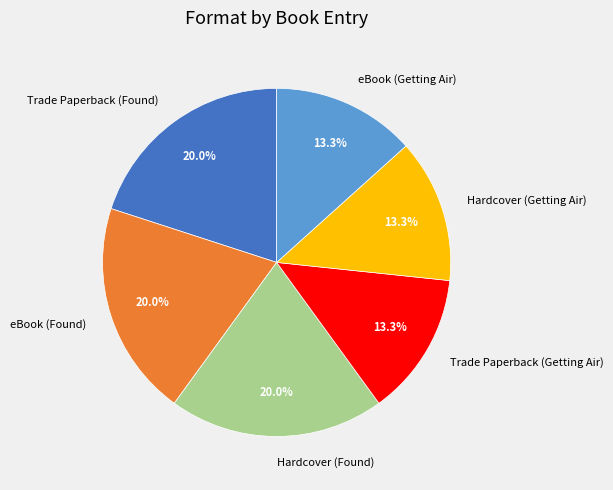

How many slices are in this pie chart?

6